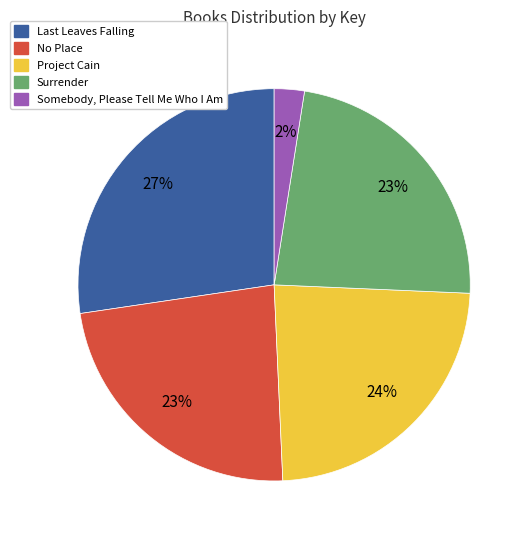

Is there any slice that represents more than half of the pie?

No